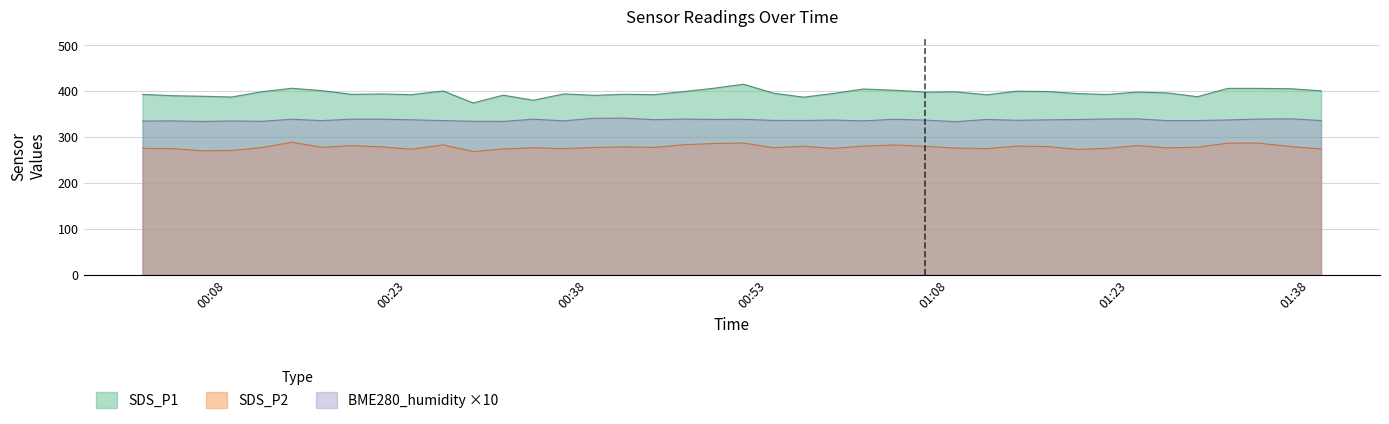

Does the chart display data point markers on the line(s)?

No